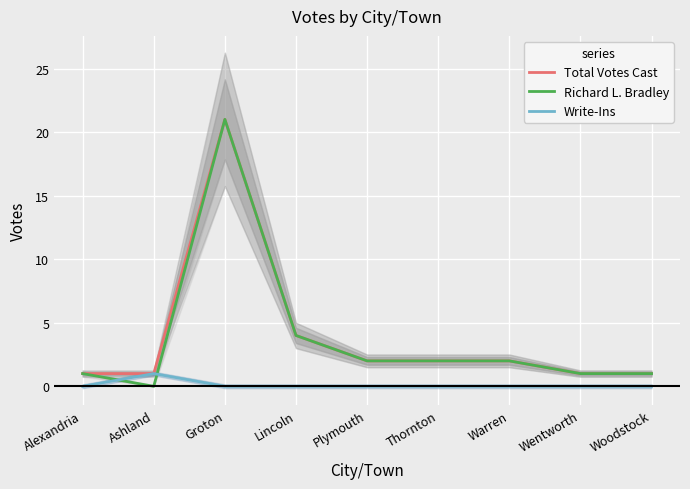

What is the label of the 4th point from the left?

Lincoln